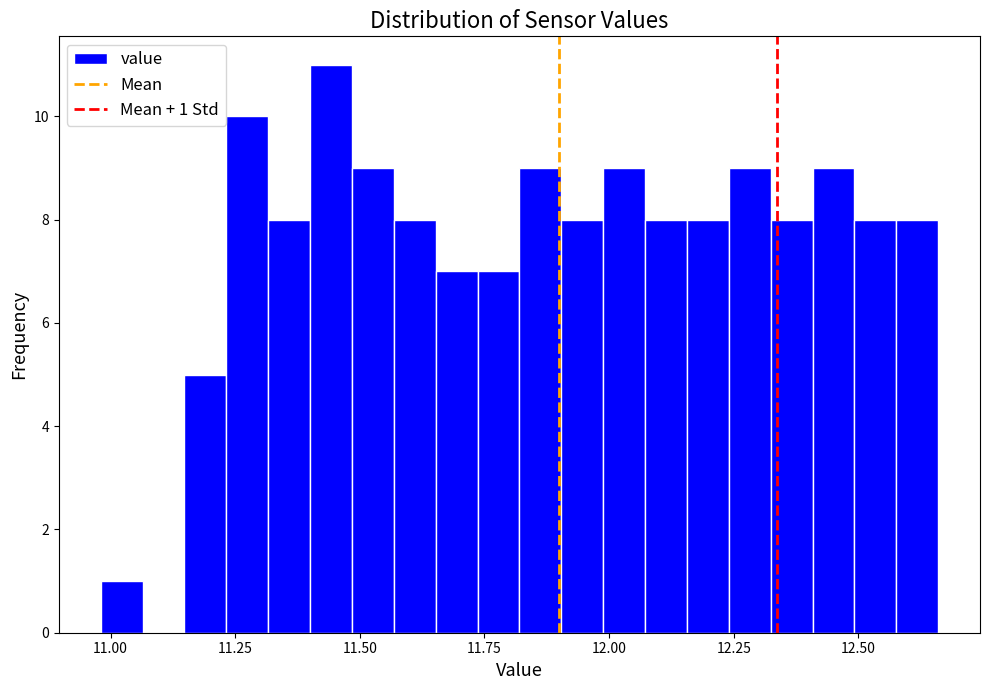

Read against the x-axis, roughly where is the centre of the tallest bar?

11.45